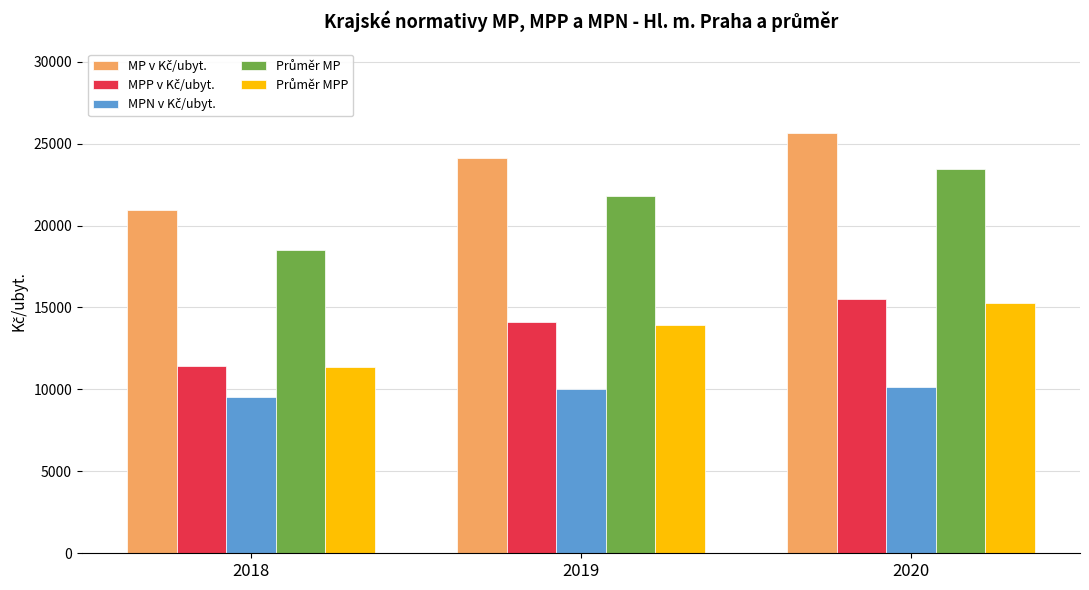

How many categories are shown in the chart?

3